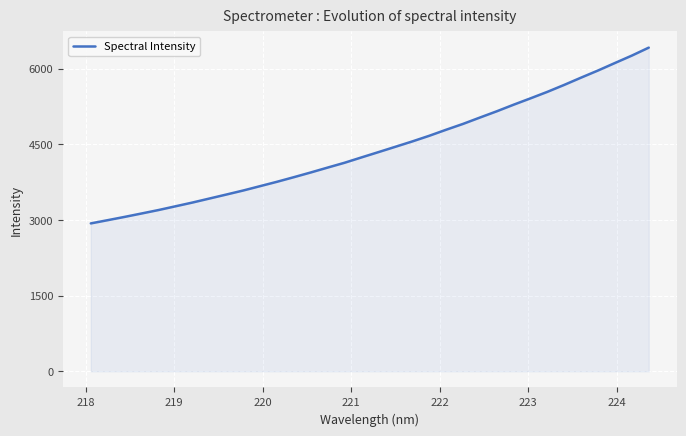

What is the difference between the maximum and minimum values?

3485.9